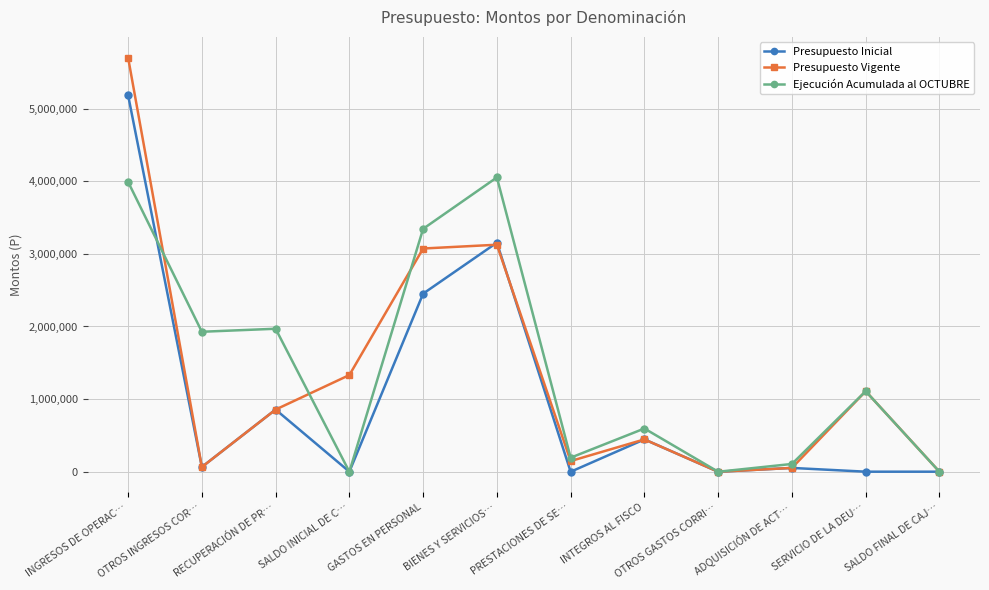

True or false: Ejecución Acumulada al OCTUBRE has a value of 595523 at INTEGROS AL FISCO.

True